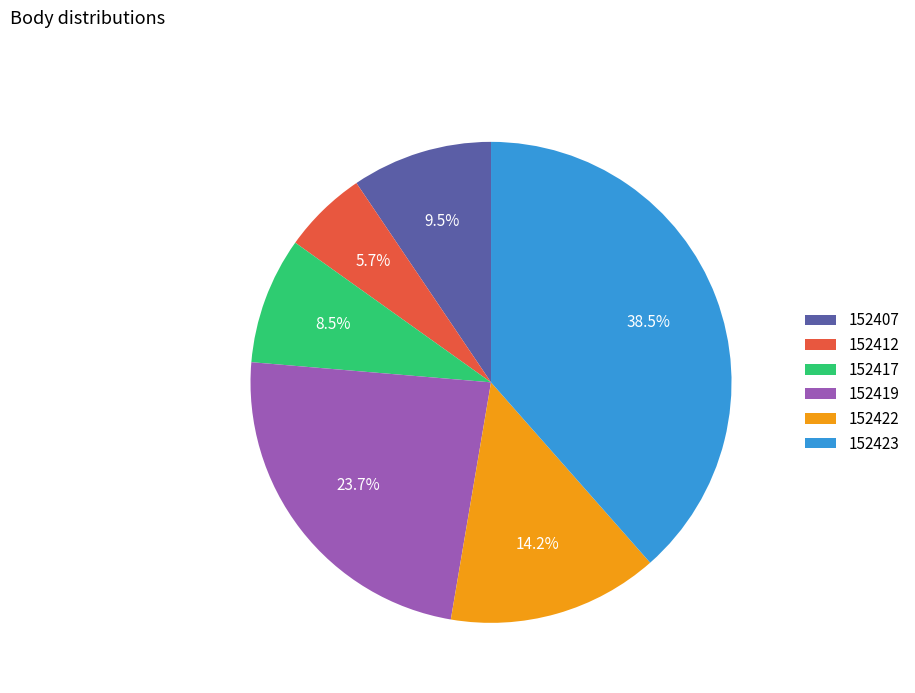

Which has a higher value, 152422 or 152423?

152423